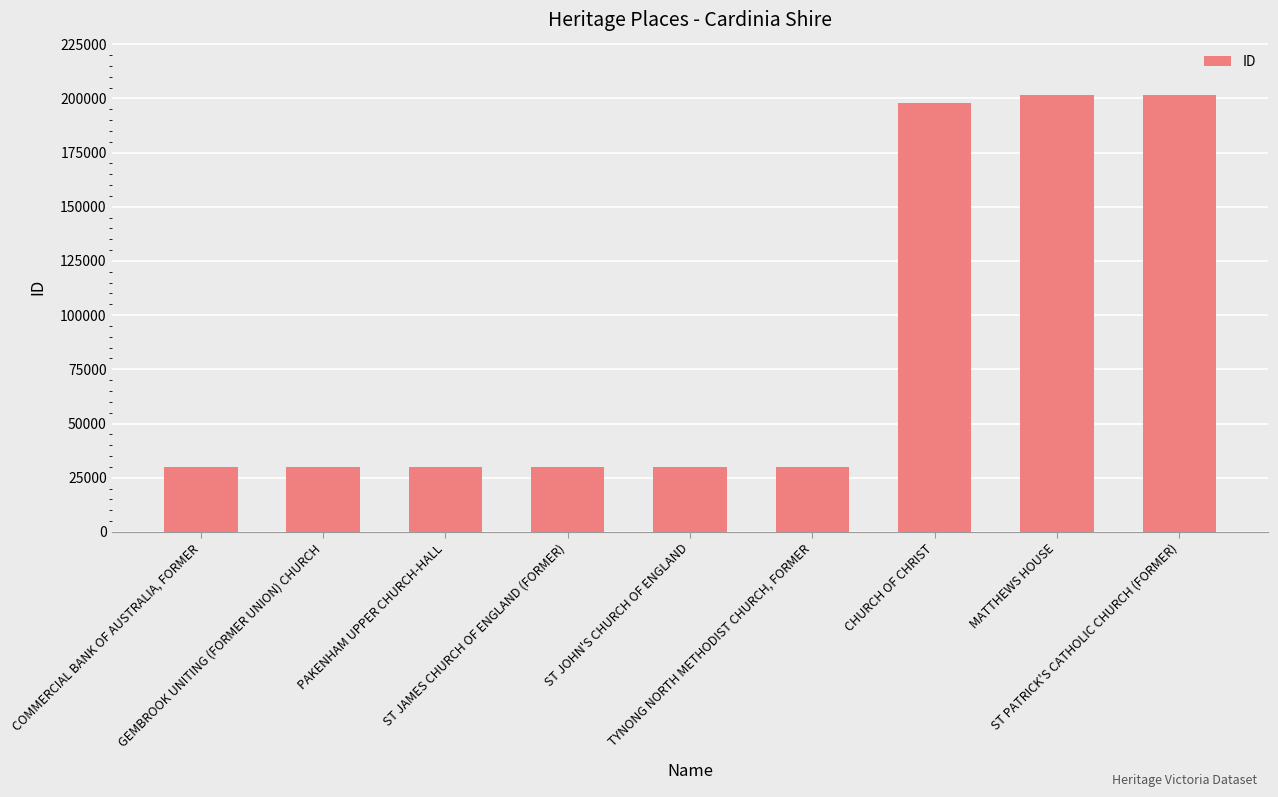

How many categories are shown in the chart?

9